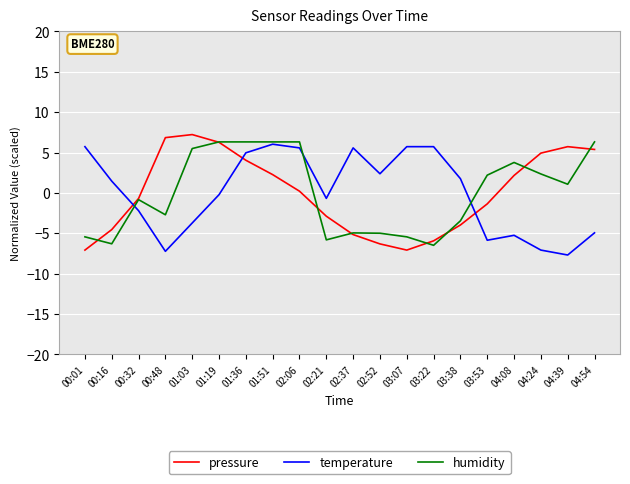

Which series has the widest spread of values?

pressure